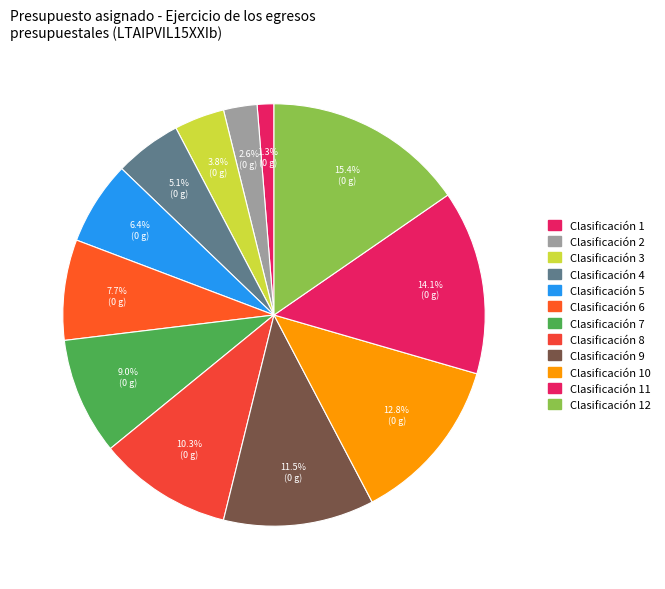

Count the number of slices in the pie.

12